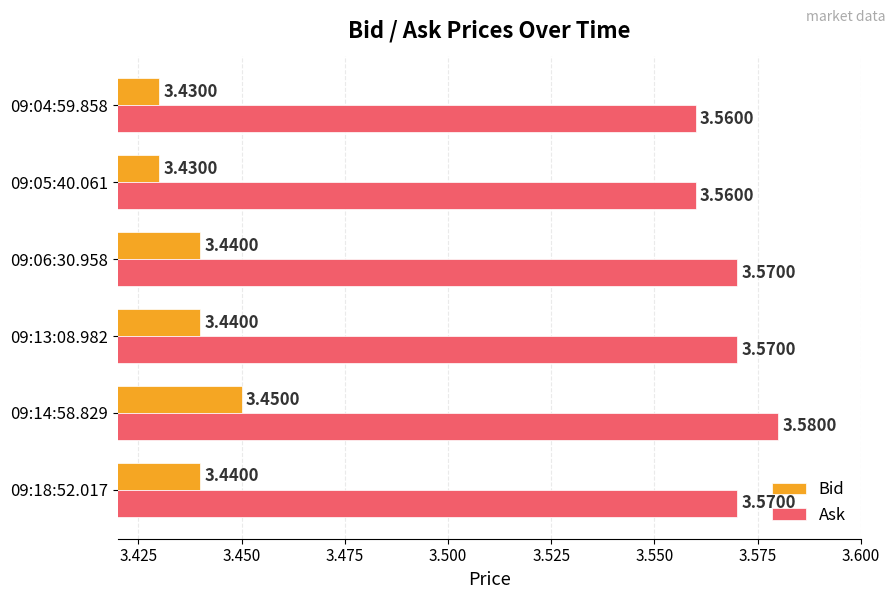

What is the sum of all Bid values?

20.6